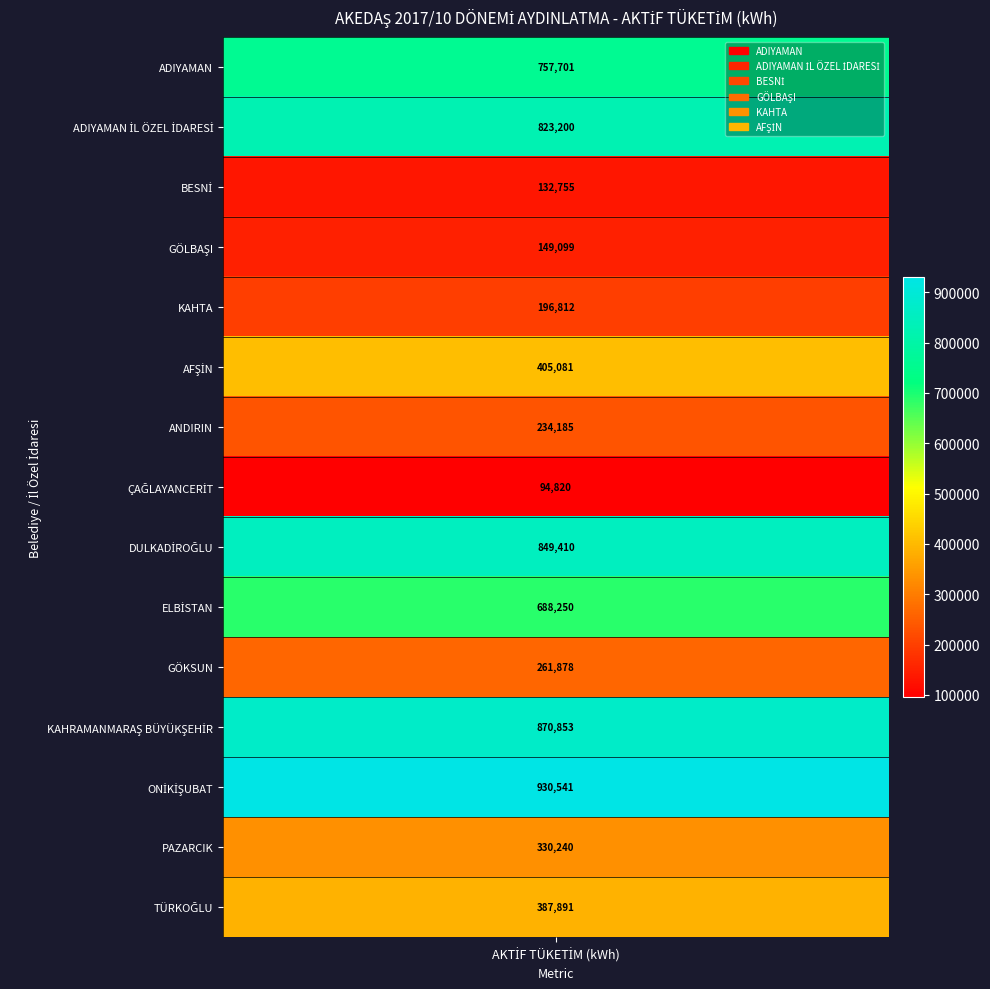

Read the value at AFŞİN.

405080.8